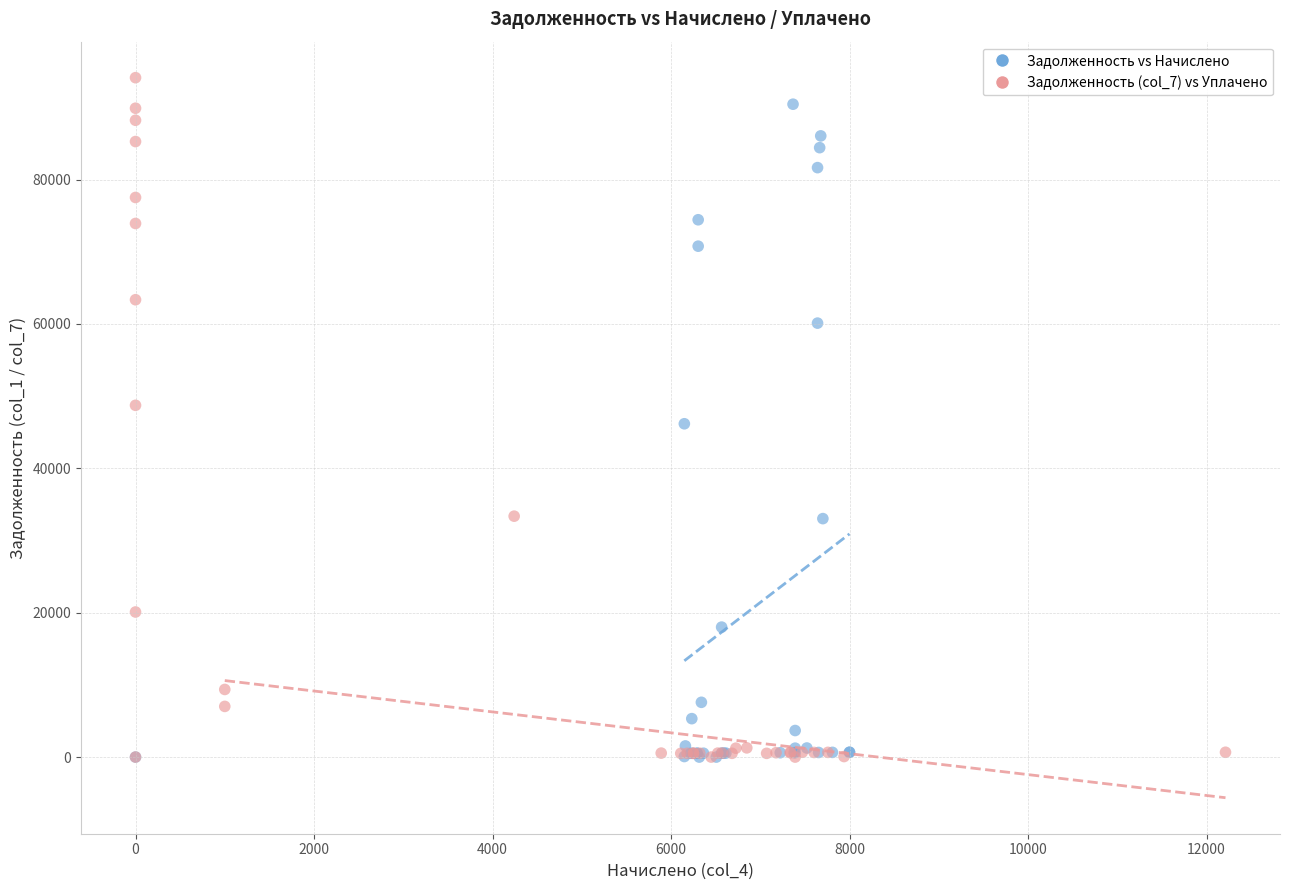

Which series has the widest spread of Y values?

Задолженность (col_7) vs Уплачено